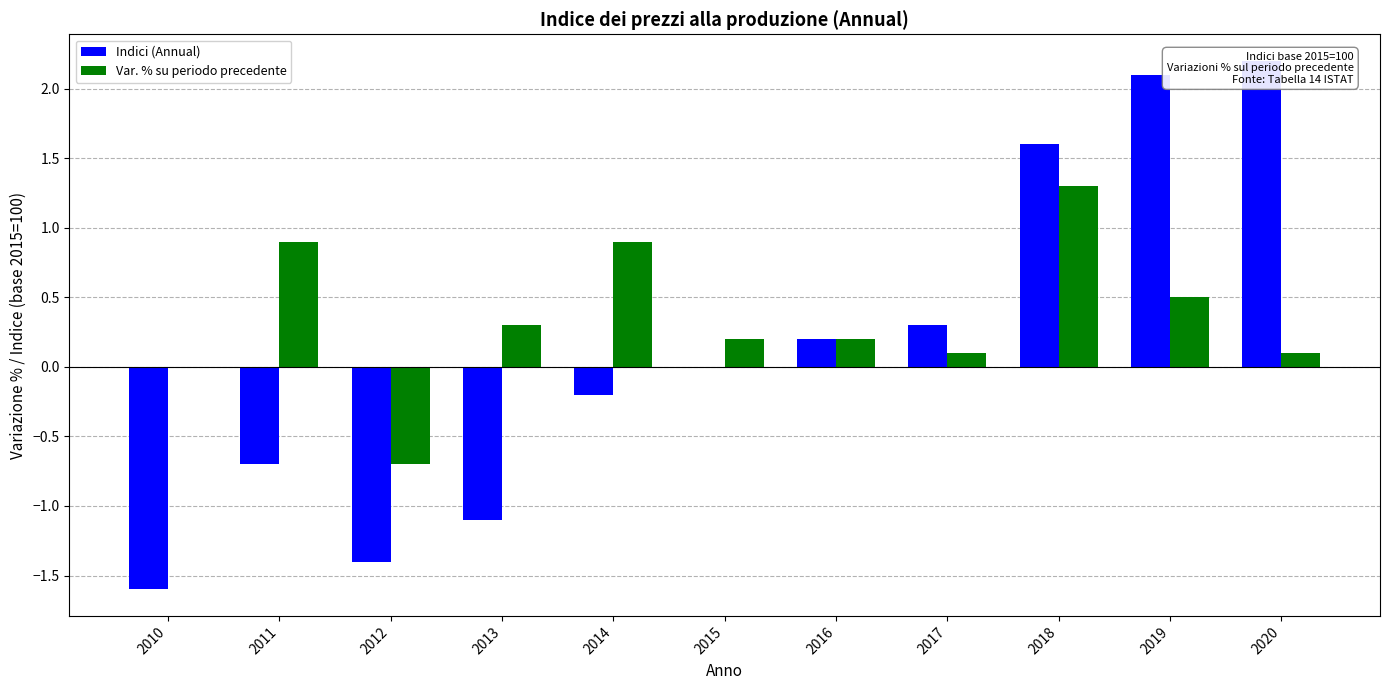

How many categories are shown in the chart?

11